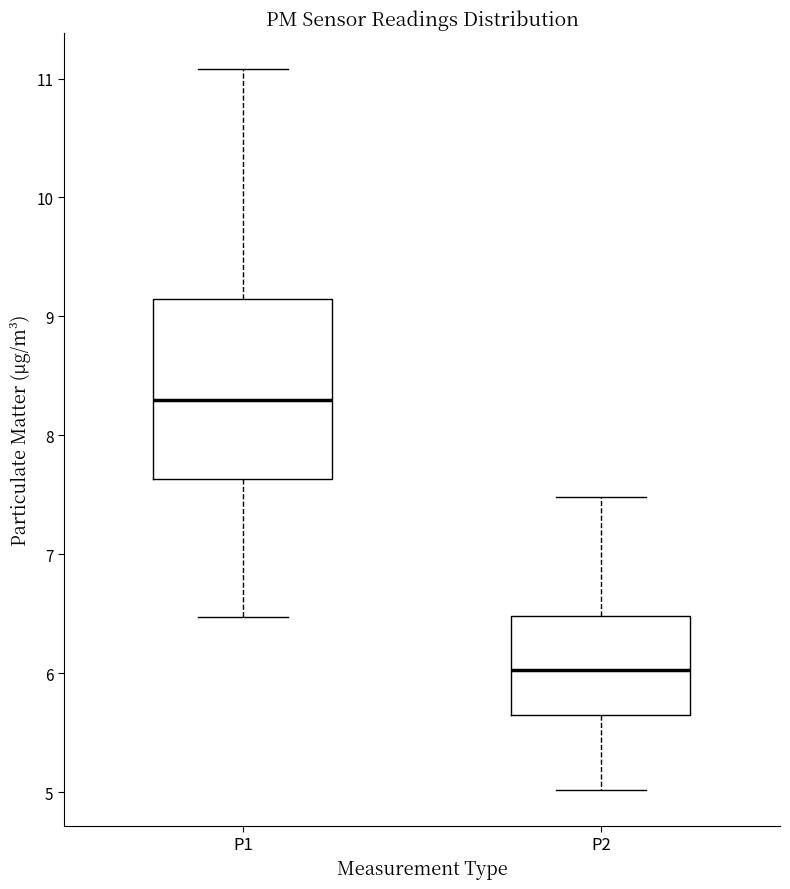

Comparing the boxes themselves (not the whiskers), which one is the tallest?

P1